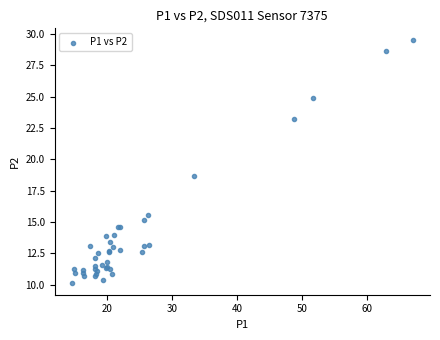

What Y value in the scatter plot is closest to 19?

18.7